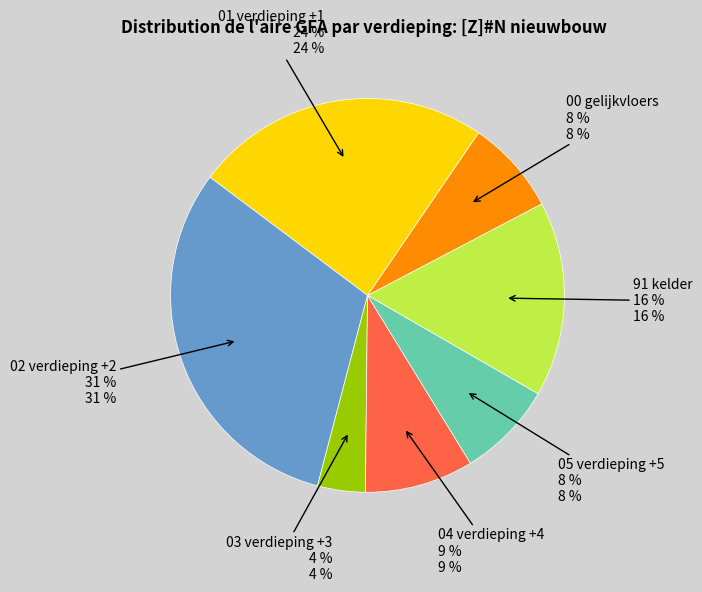

To the nearest percent, what is the difference between the largest and smallest slice percentages?

27%